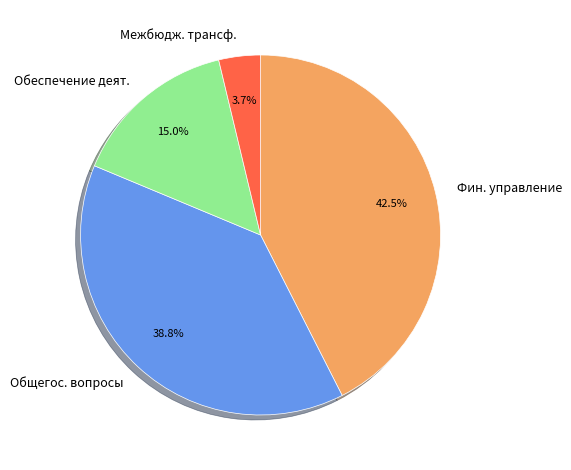

Is there a majority slice in this chart?

No